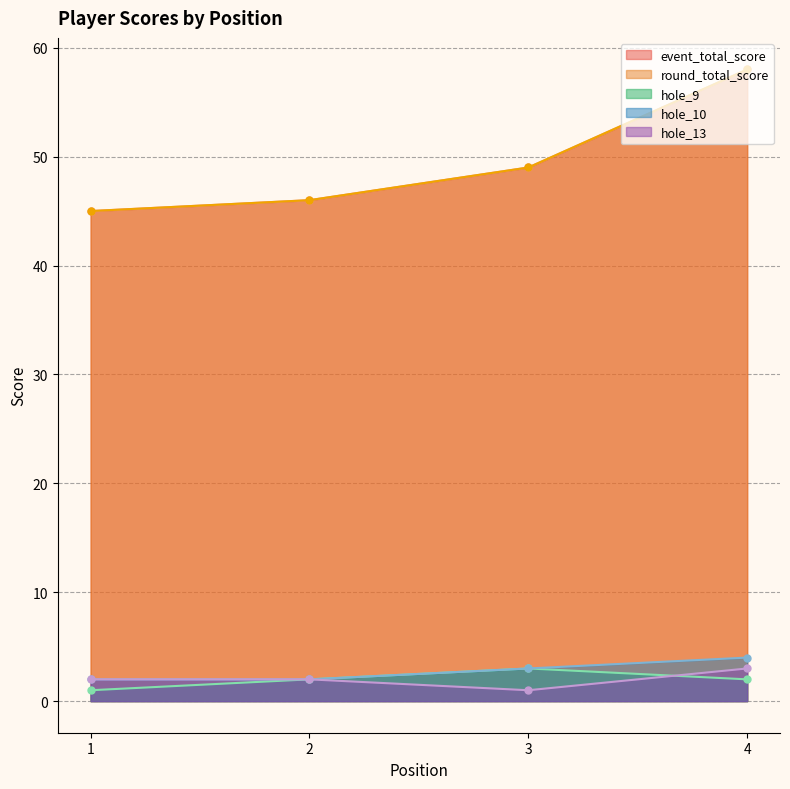

What is the difference between the highest and lowest values at 2?

44